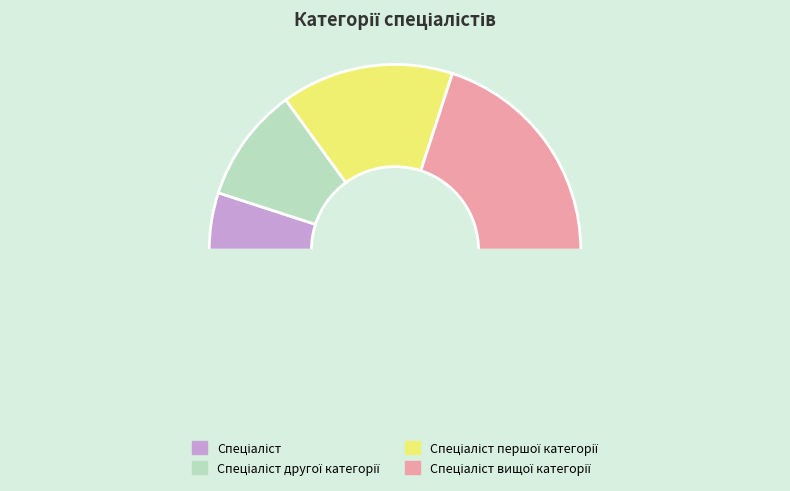

How many segments does this pie chart have?

5